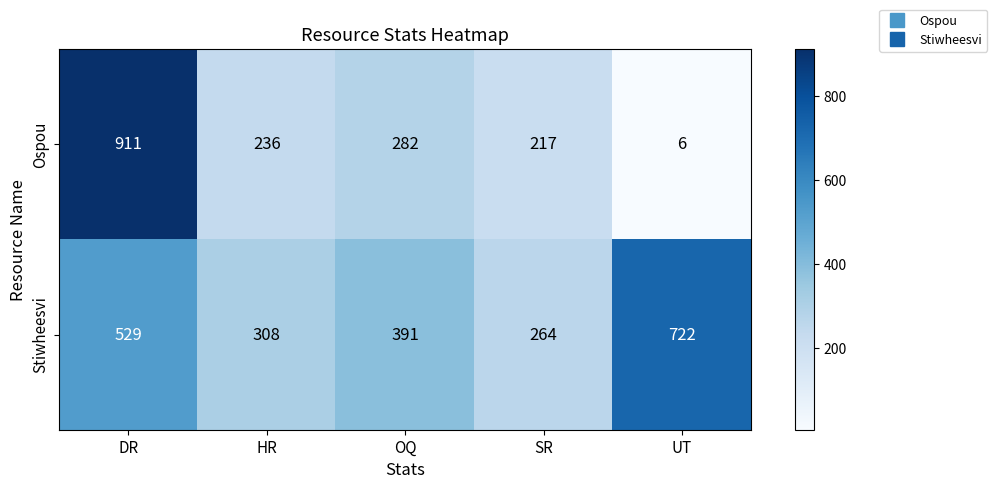

The Ospou series shows 6 at UT. True or false?

True